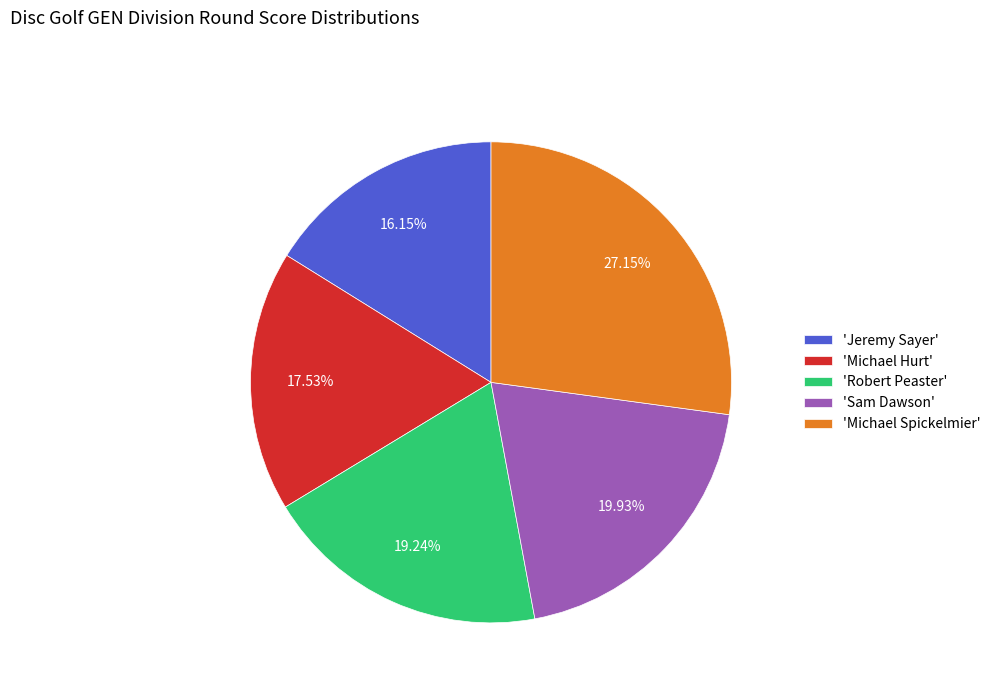

How many segments does this pie chart have?

5